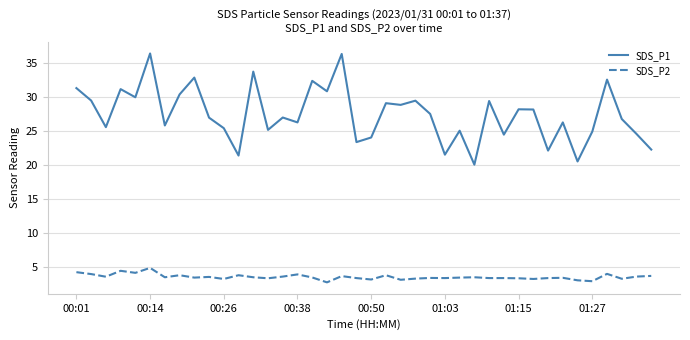

Which series has the widest spread of values?

SDS_P1